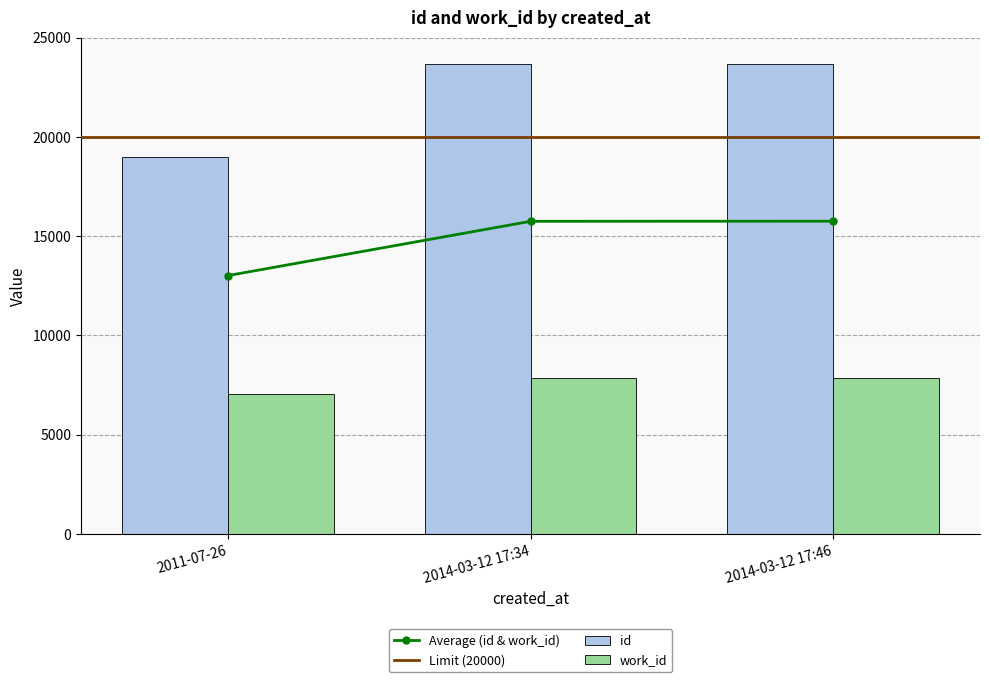

What is the label of the 1st bar from the right?

2014-03-12 17:46